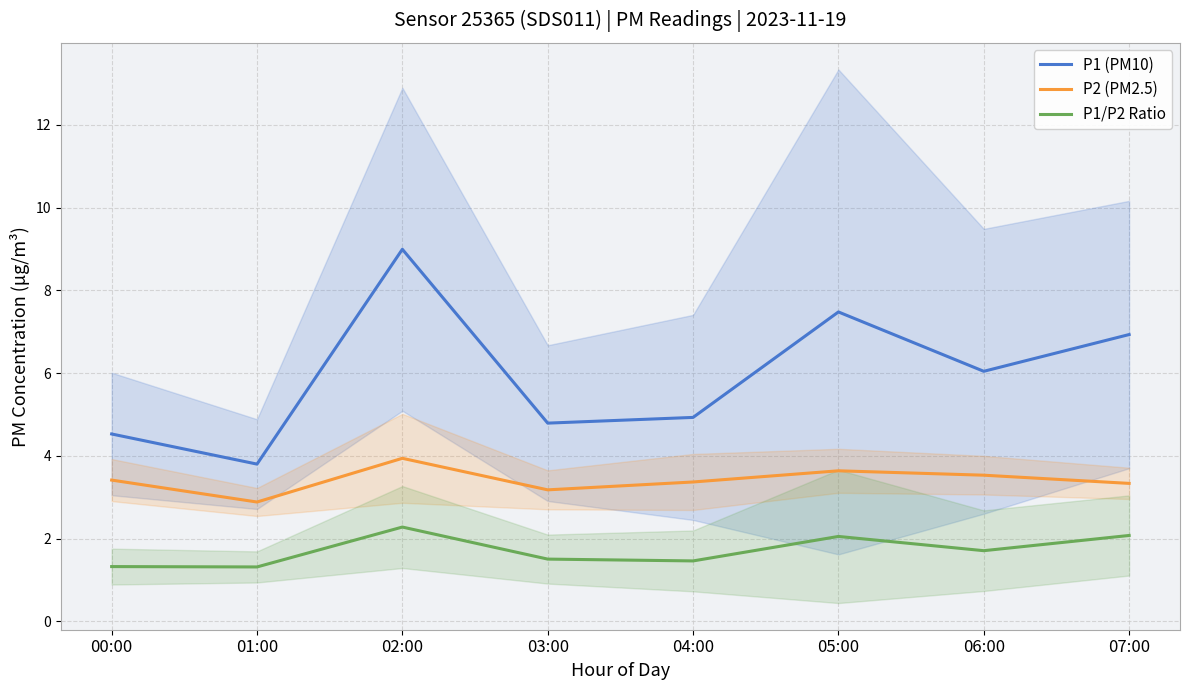

Reading left to right, what are all the values shown in this chart?

P1 (PM10): 00:00=4.5	01:00=3.8	02:00=9.0	03:00=4.8	04:00=4.9	05:00=7.5	06:00=6.0	07:00=6.9
P2 (PM2.5): 00:00=3.4	01:00=2.9	02:00=3.9	03:00=3.2	04:00=3.4	05:00=3.6	06:00=3.5	07:00=3.3
P1/P2 Ratio: 00:00=1.3	01:00=1.3	02:00=2.3	03:00=1.5	04:00=1.5	05:00=2.1	06:00=1.7	07:00=2.1